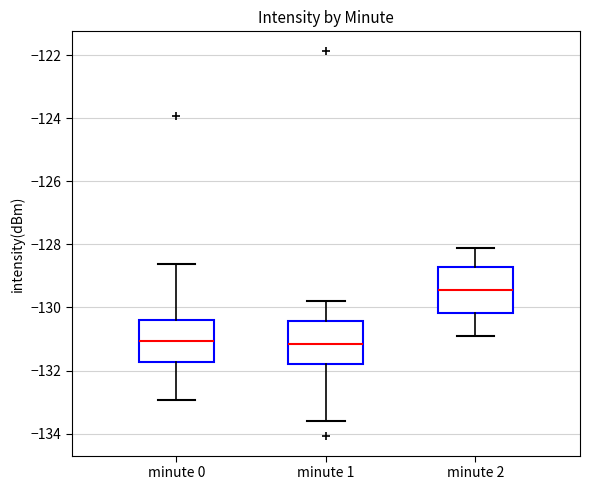

Reading left to right, transcribe this box plot: for each box, give where its median line is, the range the box spans, and where its two whiskers end, as read against the y-axis. The values are not printed on the chart, so give them approximately, as read against the axis.

minute 0: median -131.0, box -131.8 to -130.4, whiskers -133.0 to -128.6
minute 1: median -131.2, box -131.8 to -130.4, whiskers -133.6 to -129.8
minute 2: median -129.4, box -130.2 to -128.8, whiskers -130.8 to -128.0